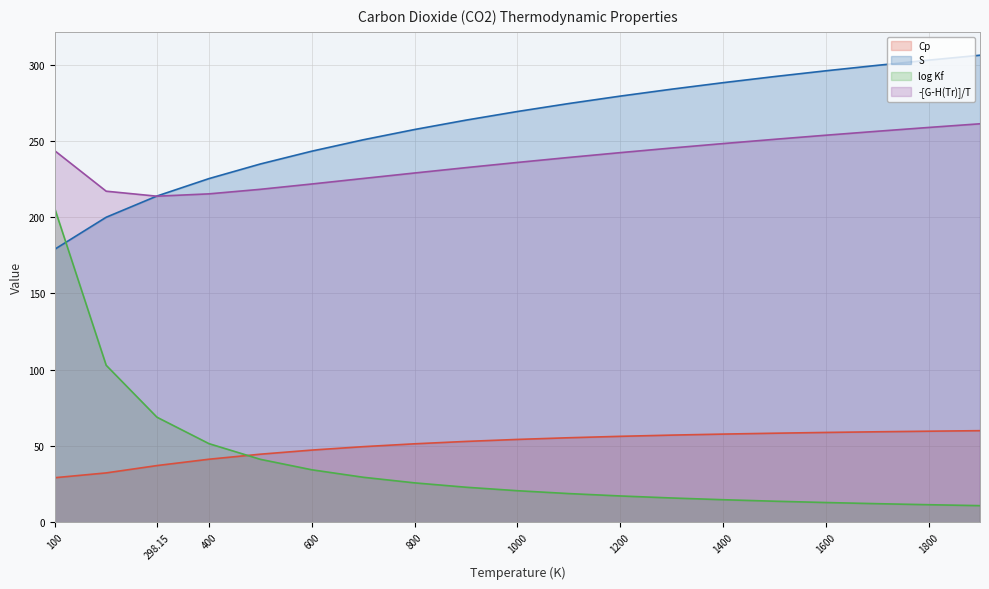

Reading left to right, list all the values displayed in this chart.

Cp: 100=29.2	200=32.4	298.15=37.1	300=37.2	400=41.3	500=44.6	600=47.3	700=49.6	800=51.4	900=53.0	1000=54.3	1100=55.4	1200=56.3	1300=57.1	1400=57.8	1500=58.4	1600=58.9	1700=59.3	1800=59.7	1900=60.0
S: 100=179.0	200=200.0	298.15=213.8	300=214.0	400=225.3	500=234.9	600=243.3	700=250.8	800=257.5	900=263.6	1000=269.3	1100=274.5	1200=279.4	1300=283.9	1400=288.2	1500=292.2	1600=296.0	1700=299.6	1800=303.0	1900=306.2
log Kf: 100=205.6	200=102.9	298.15=69.1	300=68.7	400=51.5	500=41.3	600=34.4	700=29.5	800=25.8	900=23.0	1000=20.7	1100=18.8	1200=17.2	1300=15.9	1400=14.8	1500=13.8	1600=12.9	1700=12.2	1800=11.5	1900=10.9
-[G-H(Tr)]/T: 100=243.6	200=217.0	298.15=213.8	300=213.8	400=215.3	500=218.3	600=221.8	700=225.4	800=229.0	900=232.5	1000=235.9	1100=239.2	1200=242.3	1300=245.4	1400=248.3	1500=251.1	1600=253.8	1700=256.3	1800=258.8	1900=261.2